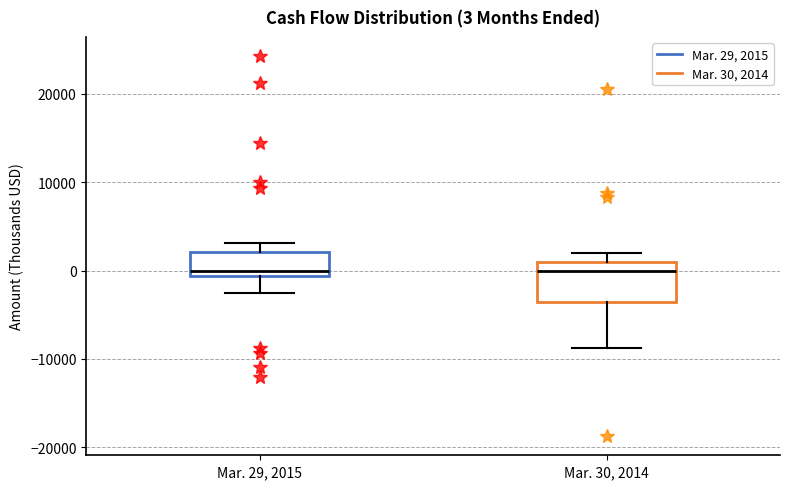

Which box is the tallest, from its lower edge to its upper edge?

Mar. 30, 2014